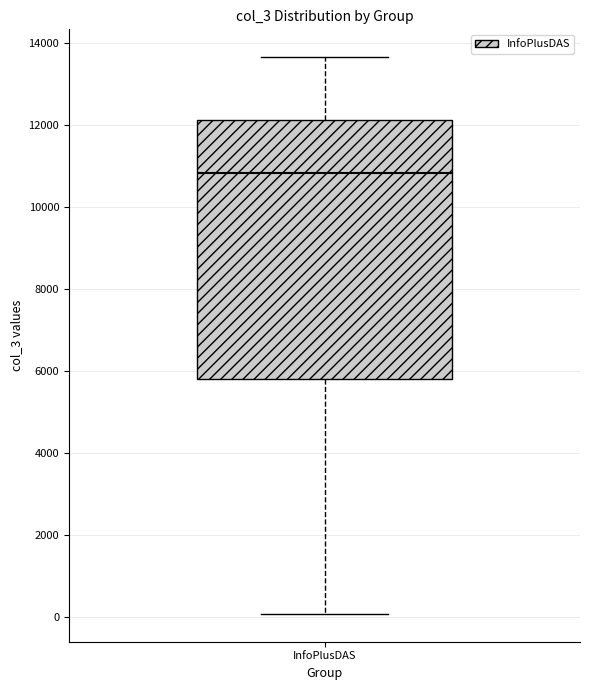

Transcribe this box plot: give where the median line is, the range the box spans, and where the two whiskers end, as read against the y-axis. The values are not printed on the chart, so give them approximately, as read against the axis.

median 10800, box 5800 to 12200, whiskers 0 to 13600